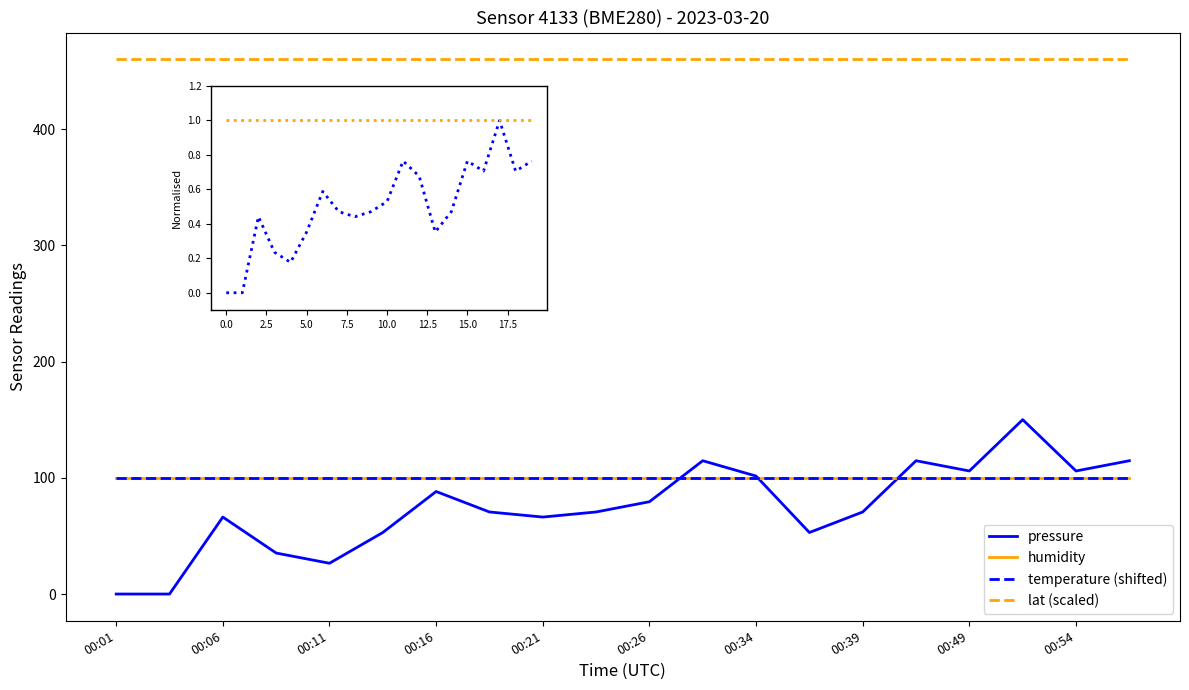

What is the label of the 2nd point from the right?

18